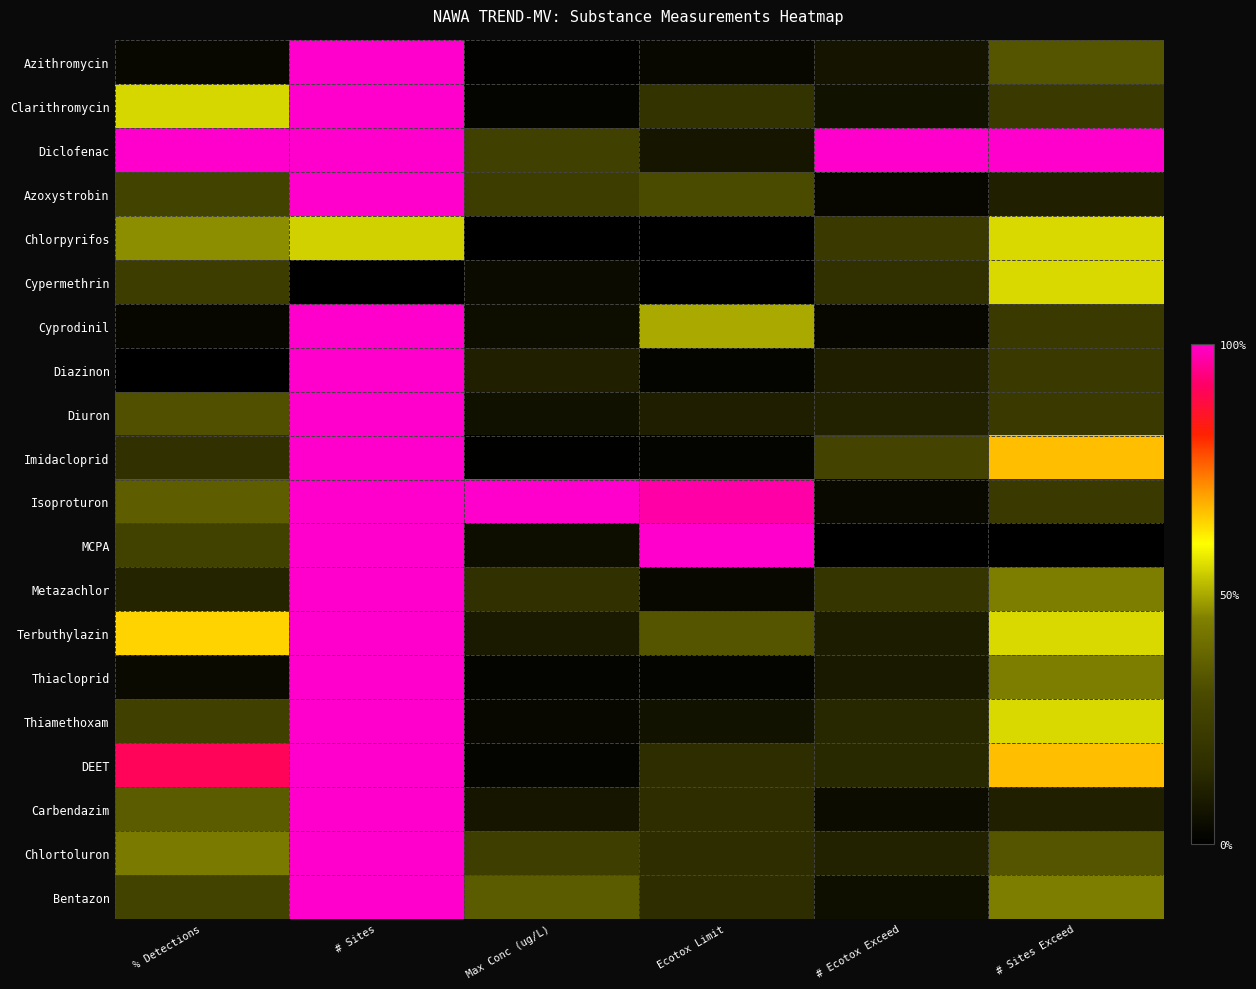

What is the greatest value displayed?

1.0